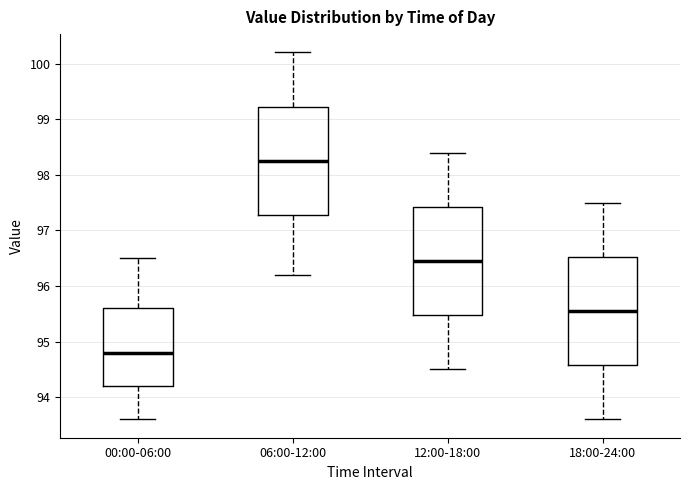

Where is the lower edge of the box for 18:00-24:00 on the y-axis? The values are not printed on the chart, so give them approximately, as read against the axis.

94.6